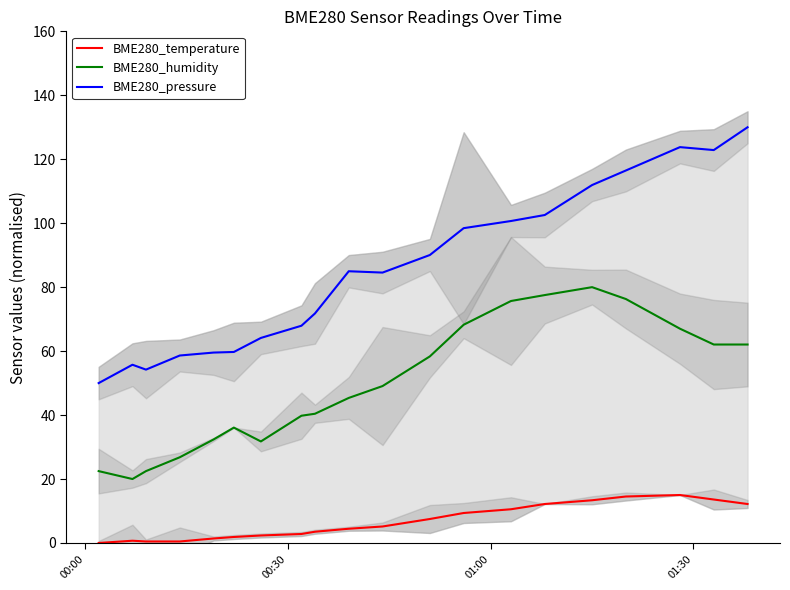

True or false: BME280_pressure and BME280_humidity intersect in this chart.

False